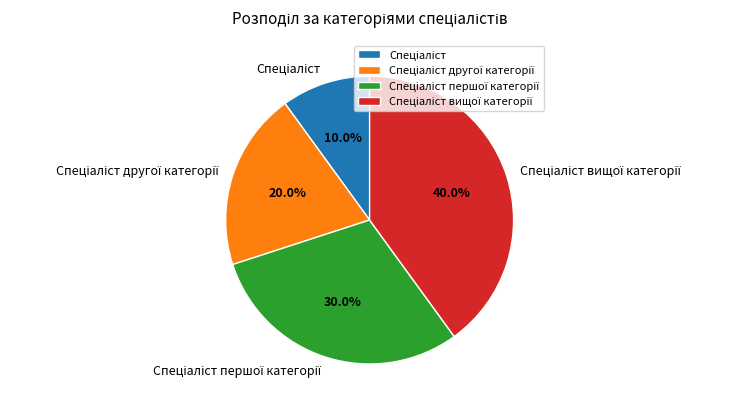

Does any single category account for the majority?

No